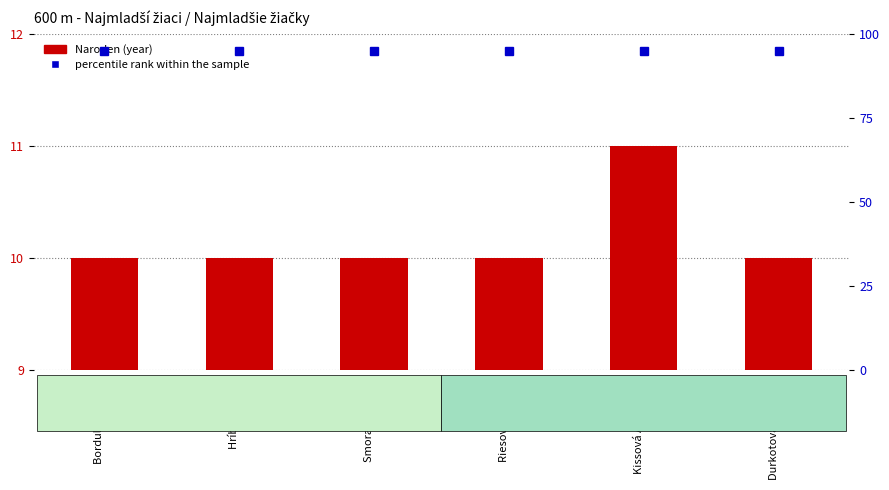

What is the value of the 5th bar from the left?

11